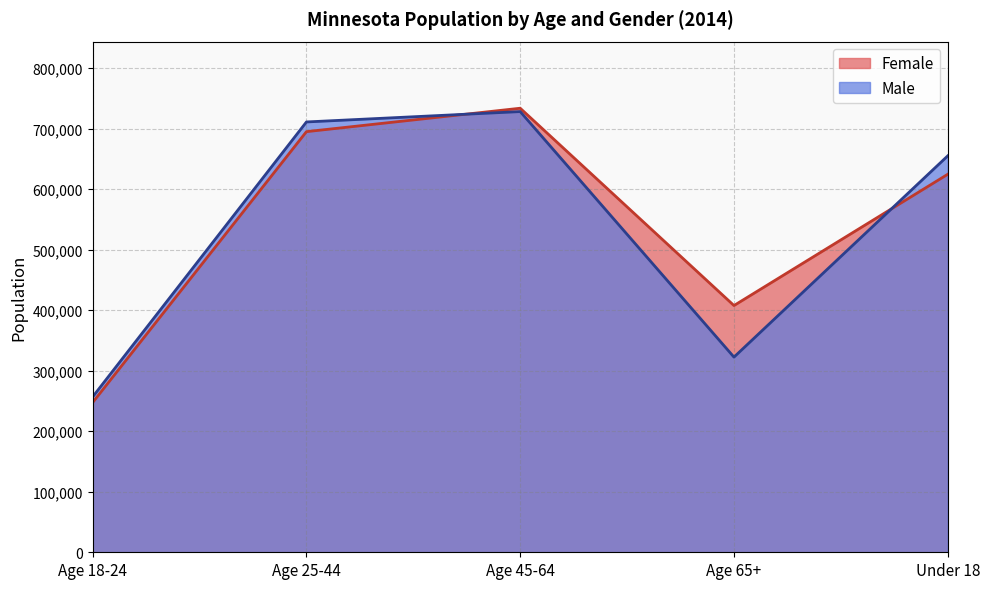

What is the lowest value of the Female series?

247534